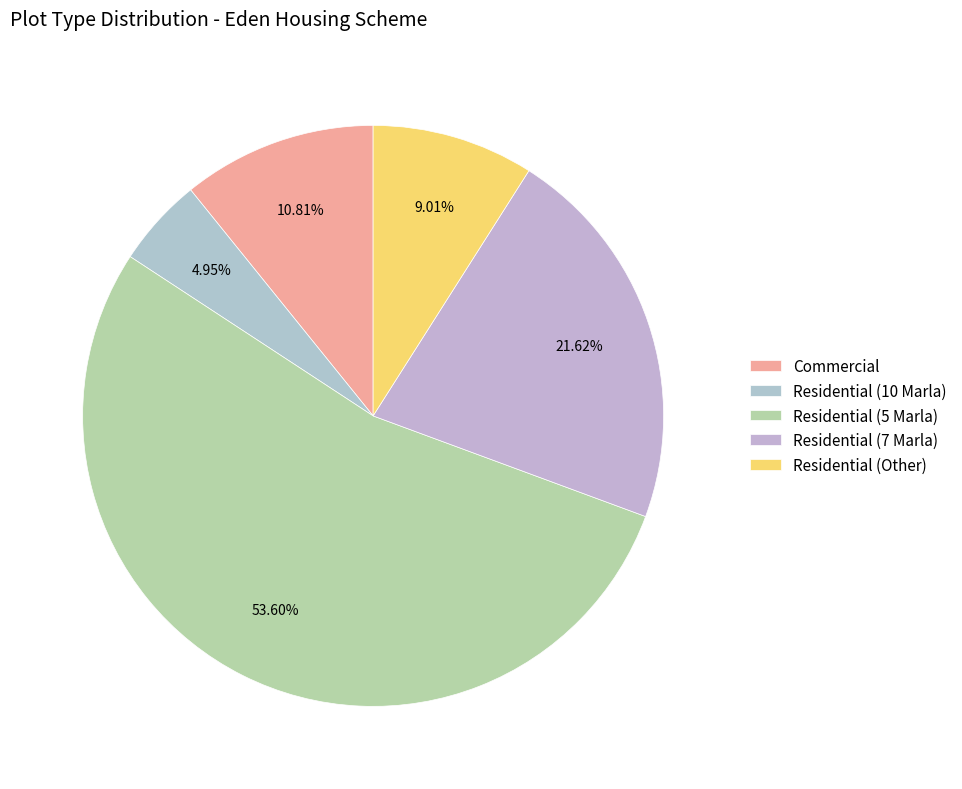

To the nearest percent, what is the difference between the largest and smallest slice percentages?

49%